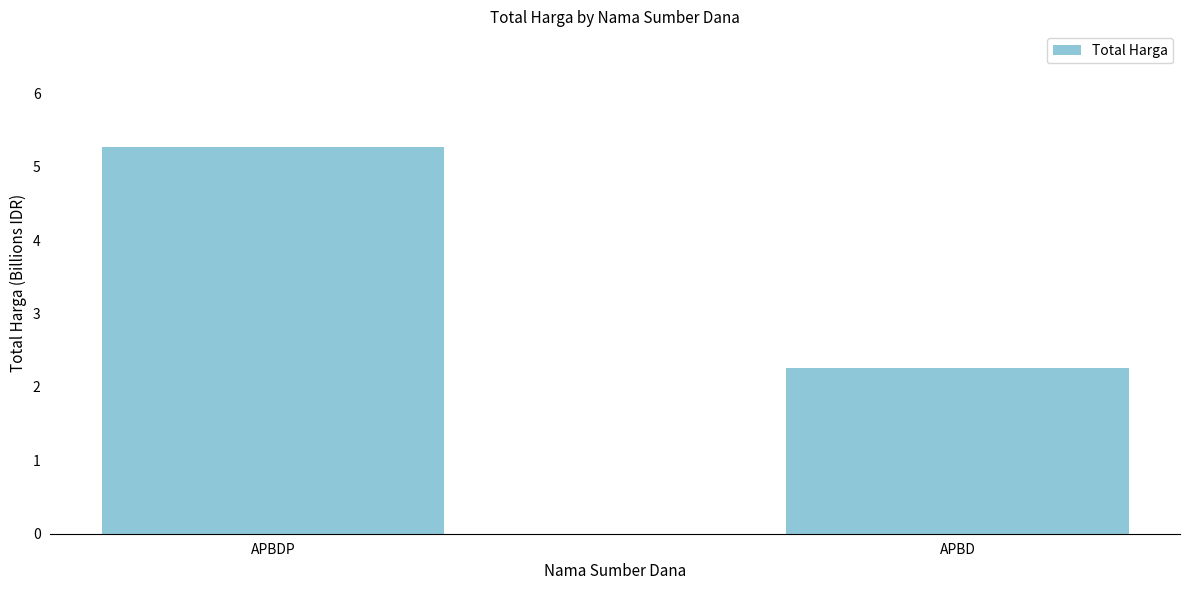

Reading left to right, transcribe all the data shown in this chart.

APBDP=5.3	APBD=2.3